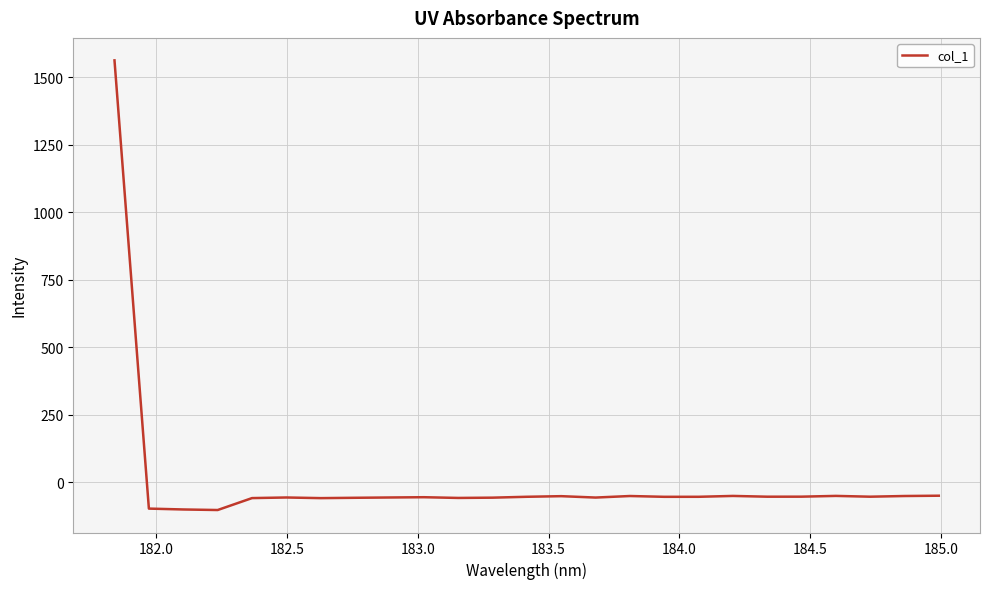

What is the smallest value displayed?

-103.8